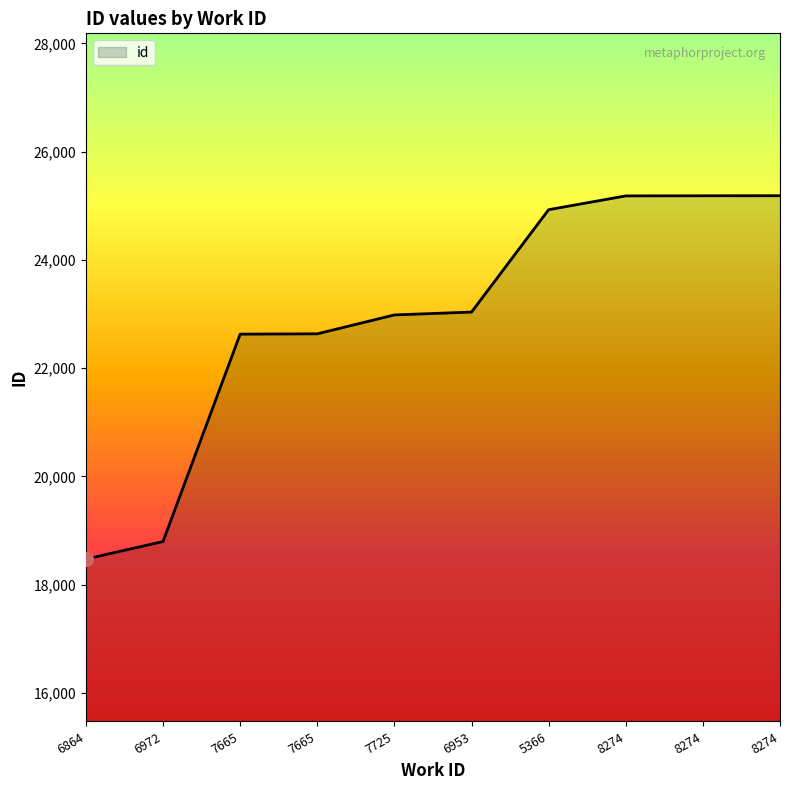

True or false: the data shows 25185 at 8274.

True